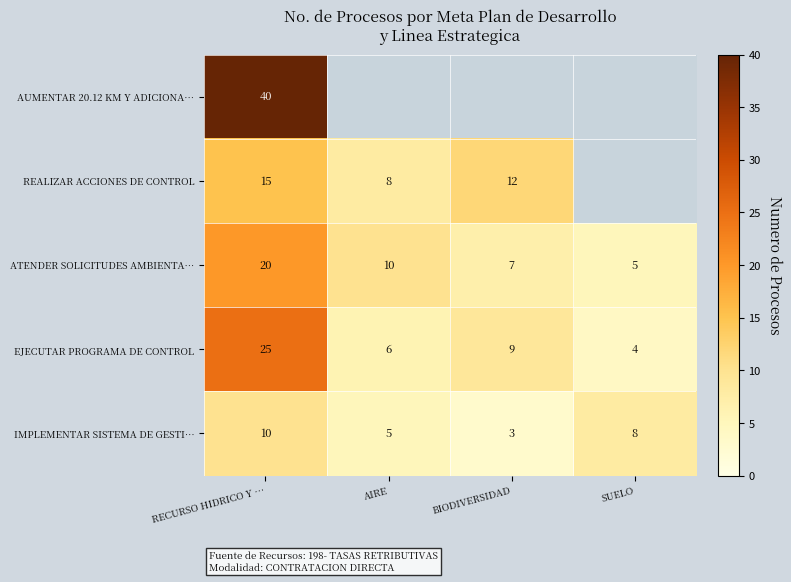

How many IMPLEMENTAR SISTEMA DE GESTI… values are between 5 and 10?

3